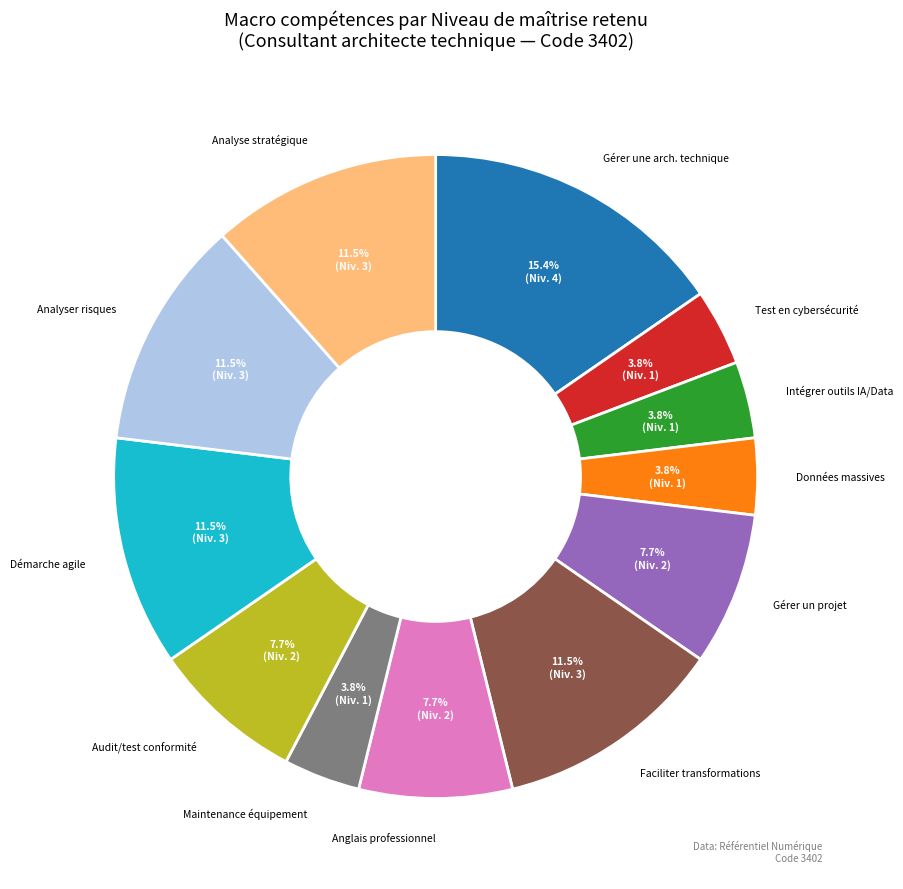

Does any single category account for the majority?

No